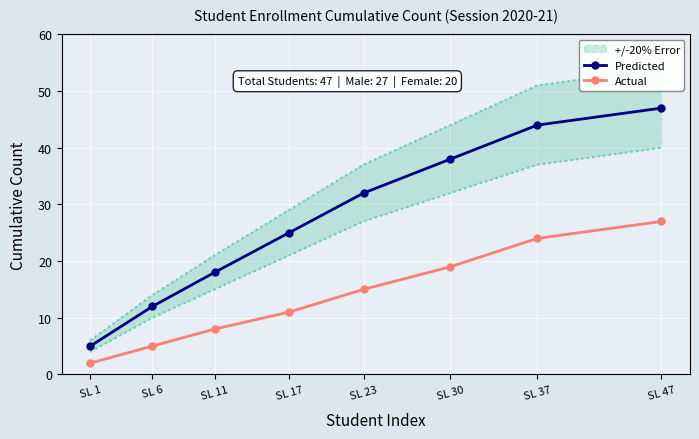

Which series has the largest total across all categories?

Predicted